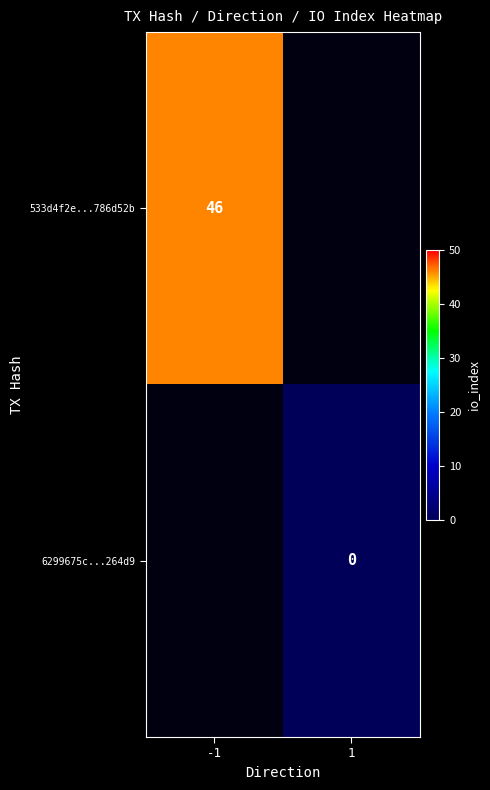

At how many categories does at least one series exceed 14?

1